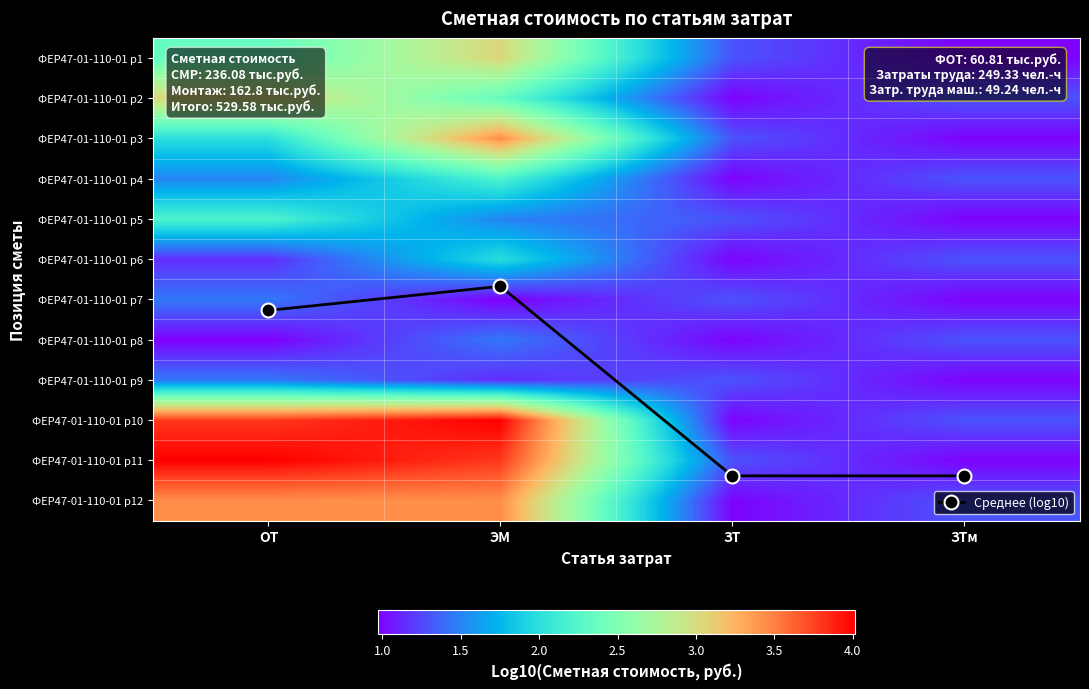

True or false: Среднее (log10) has a value of 2.6 at ЭМ.

False